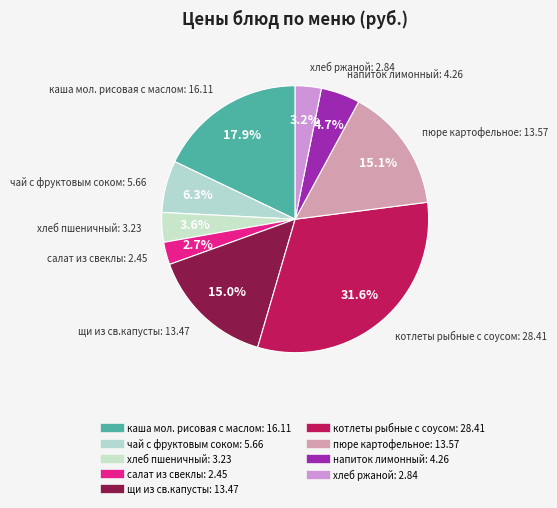

To the nearest percent, what portion does хлеб пшеничный represent?

4%